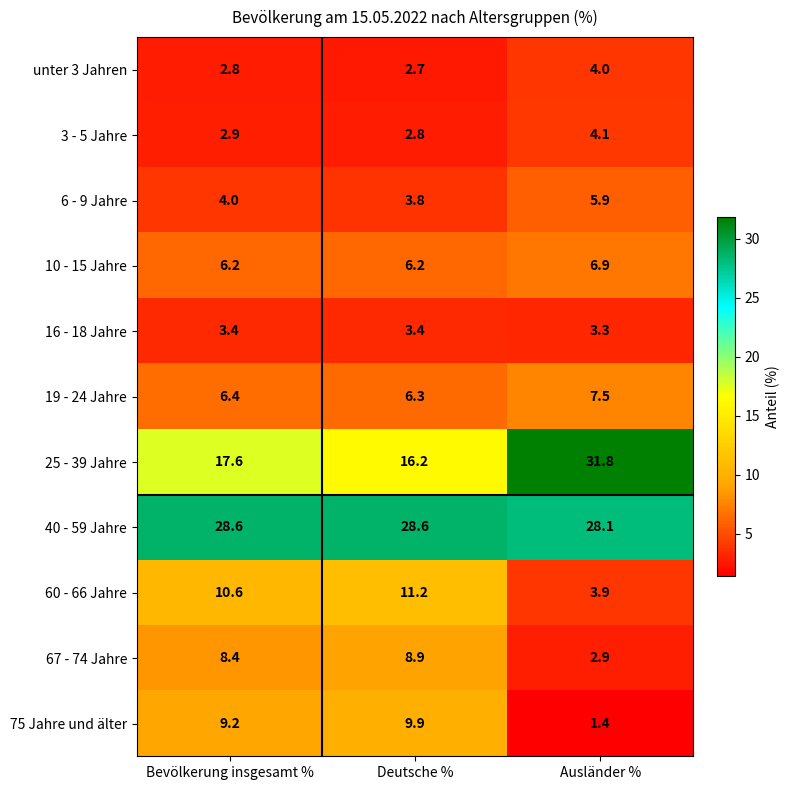

At which label does 19 - 24 Jahre reach its peak?

Ausländer %